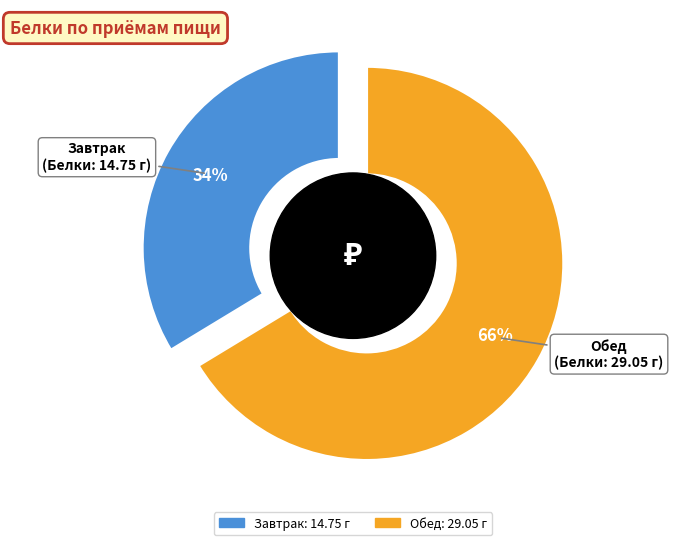

The Обед slice represents 56% of the pie. True or false?

False